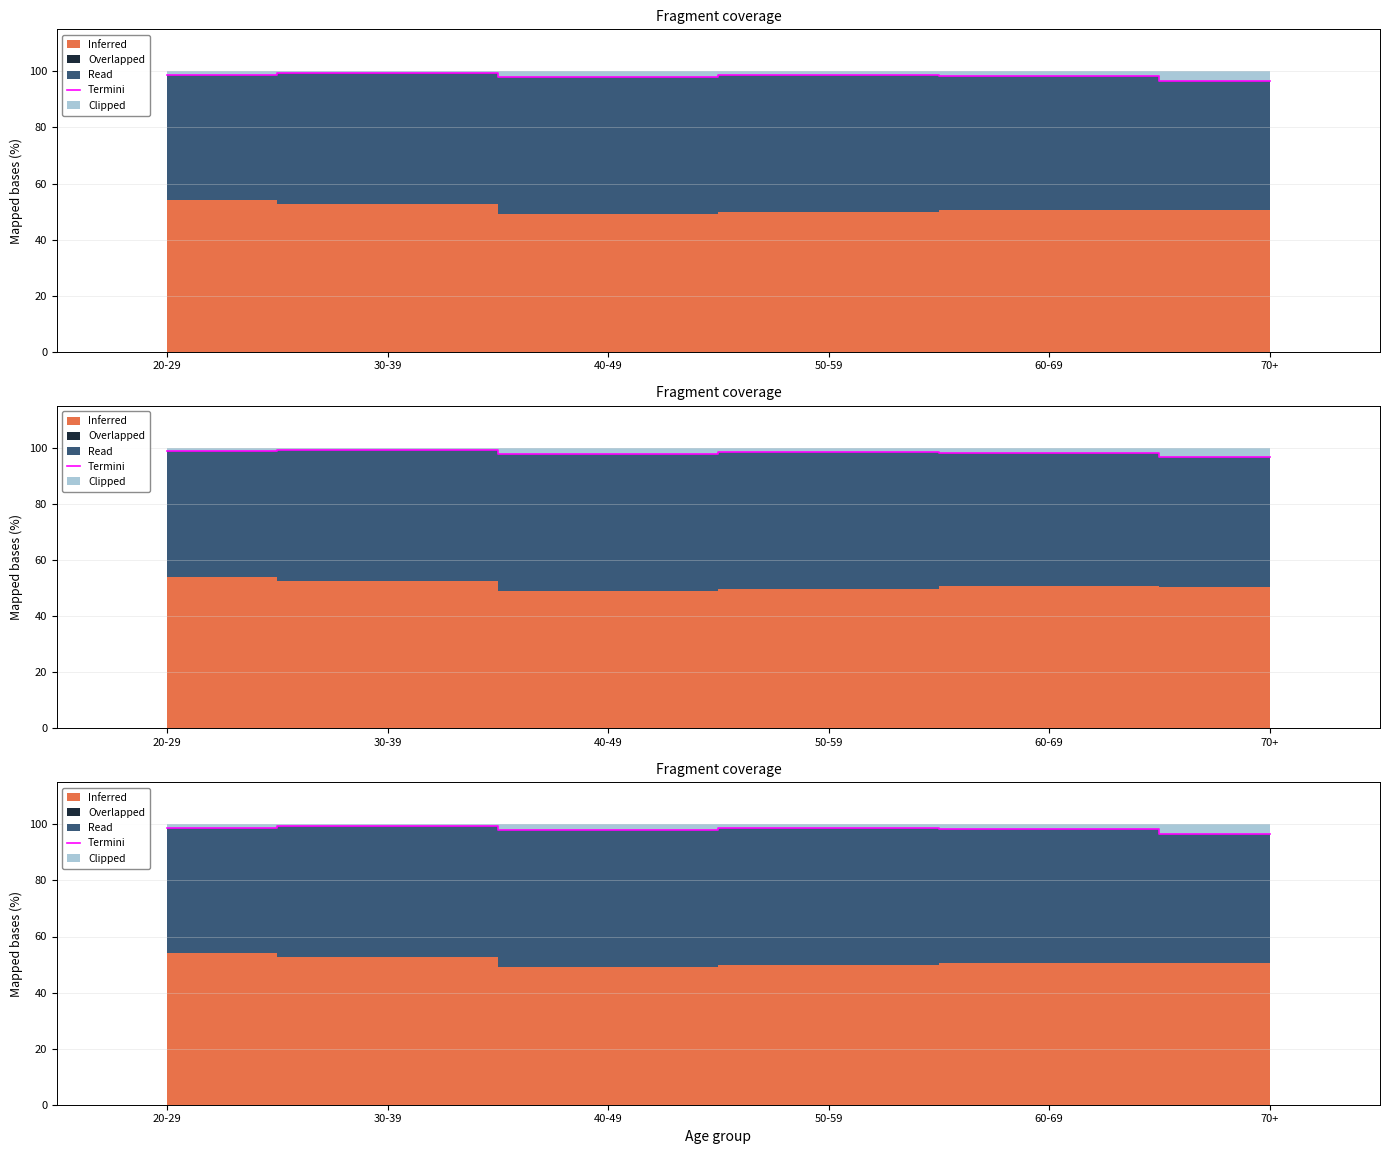

True or false: the data has more than 2 interior local peaks.

False